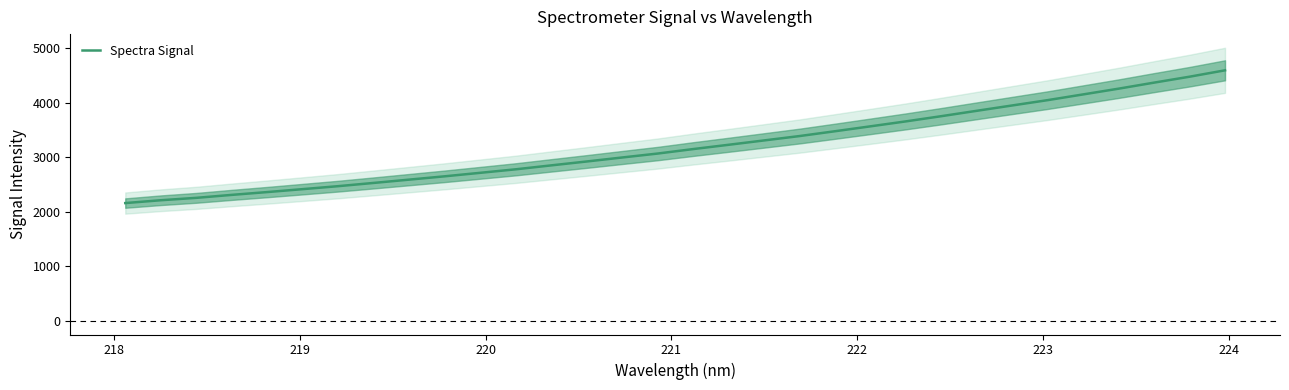

Reading left to right, list all the values displayed in this chart.

2161.9	2213.9	2257.8	2312.3	2364.0	2417.9	2472.4	2532.0	2592.6	2653.4	2717.5	2781.9	2854.0	2925.5	2998.8	3071.2	3153.3	3232.0	3312.0	3392.3	3480.8	3570.8	3661.8	3757.3	3856.1	3954.1	4051.8	4156.9	4262.2	4373.0	4481.6	4598.8